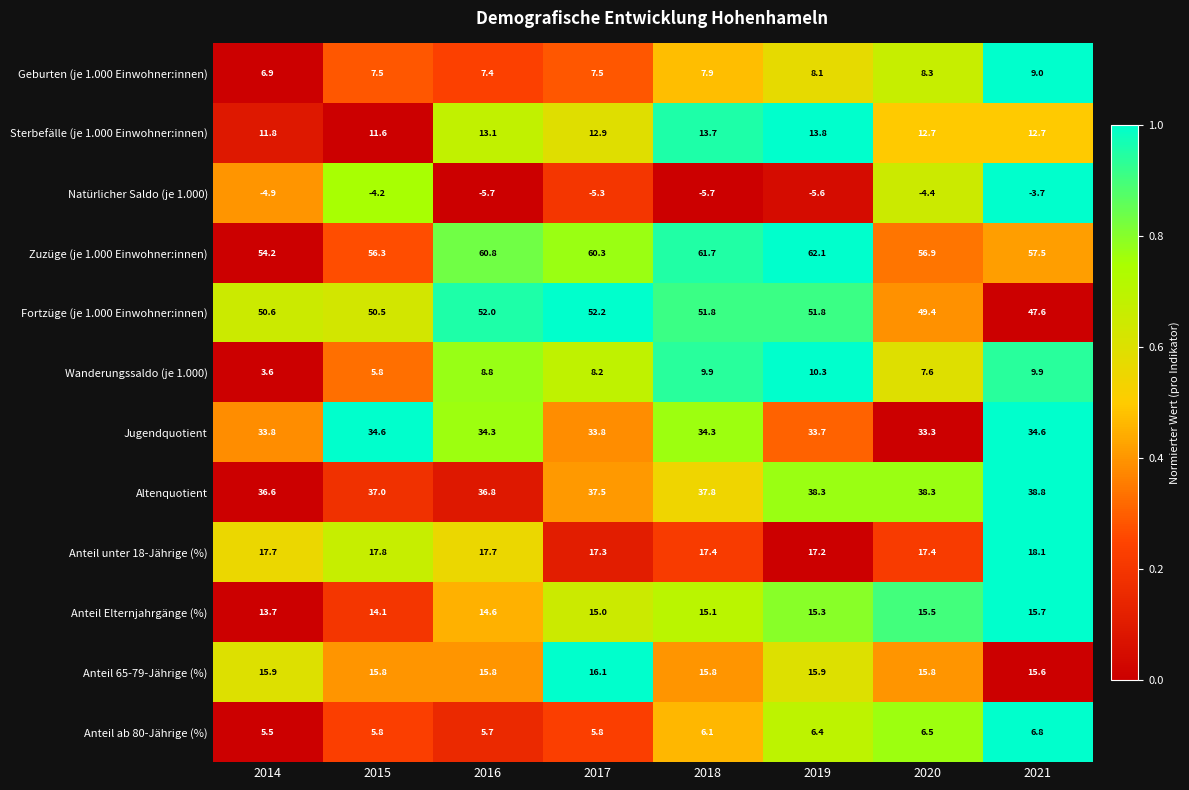

Is the value of Altenquotient at 2020 greater than the value of Sterbefälle (je 1.000 Einwohner:innen) at 2015?

Yes